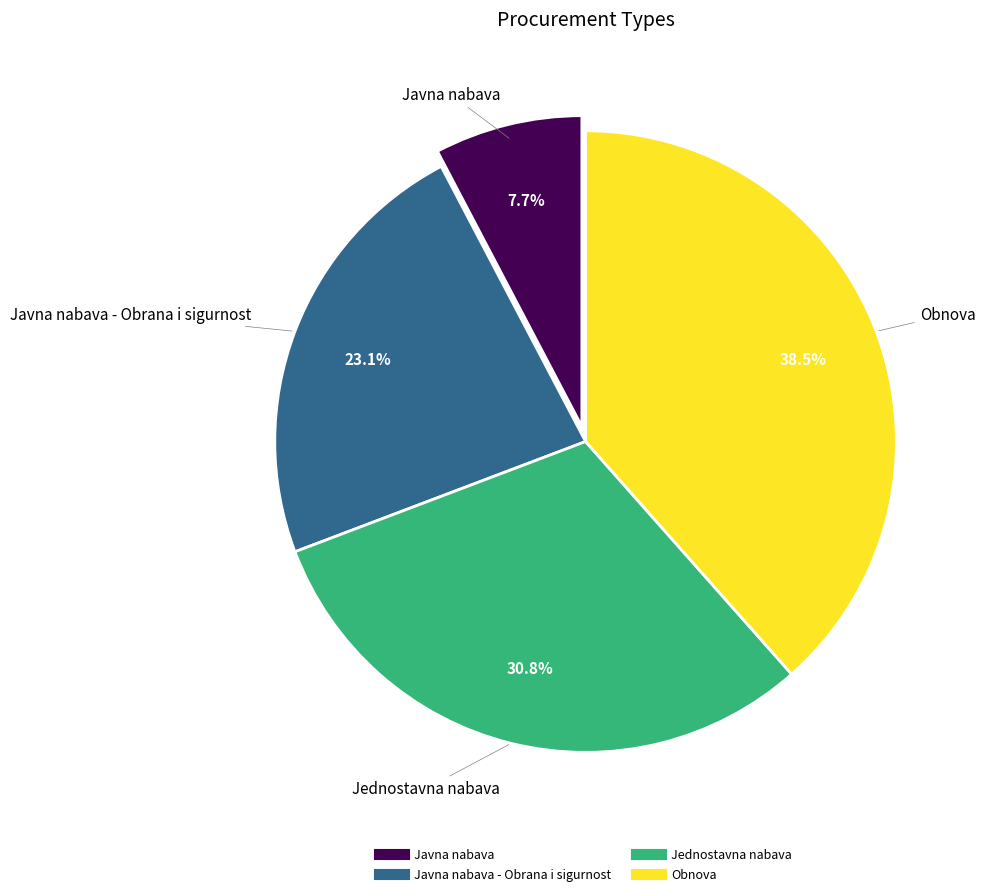

Is there any slice that represents more than half of the pie?

No